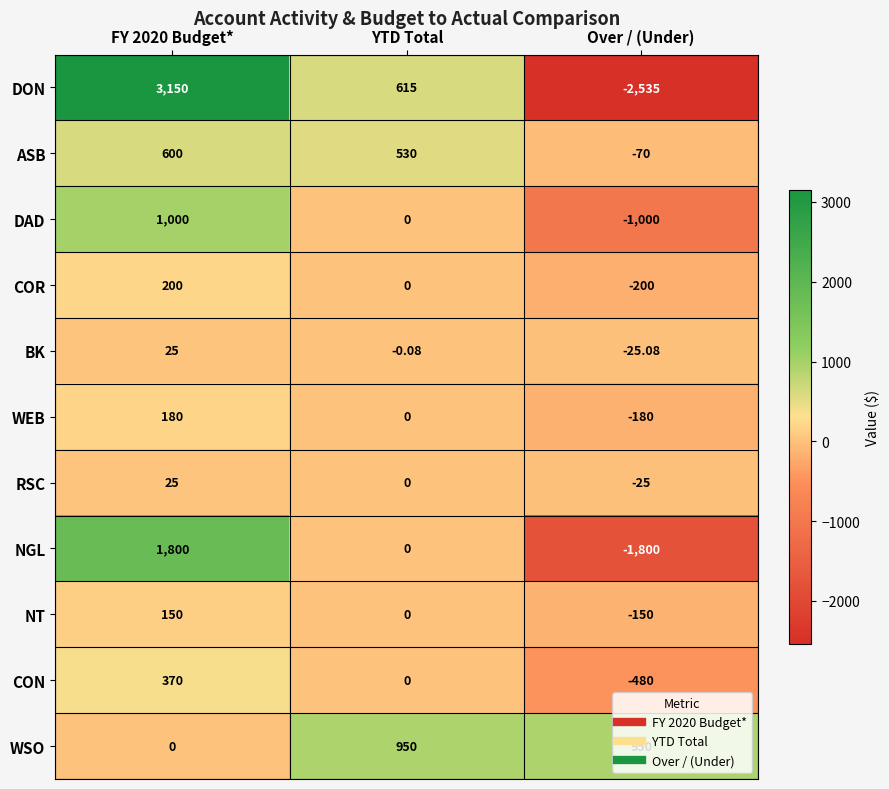

Which label corresponds to the smallest value in the chart?

Over / (Under)